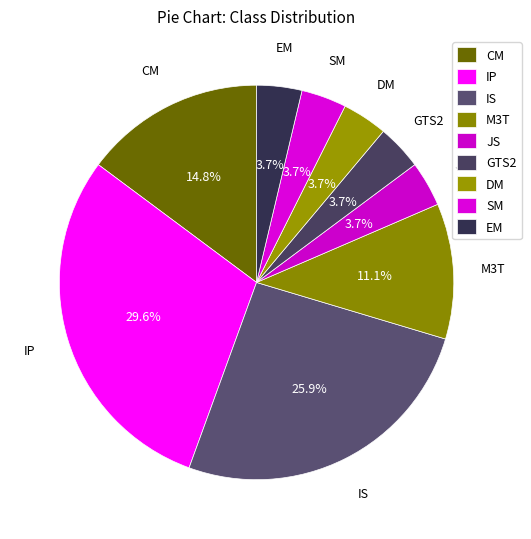

The DM slice represents 4% of the pie. True or false?

True